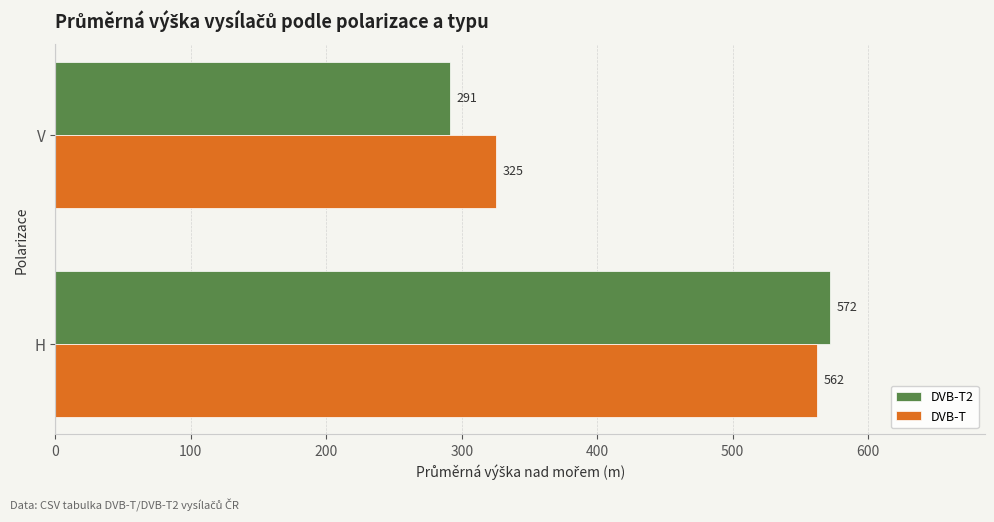

What is the total value across all series at V?

616